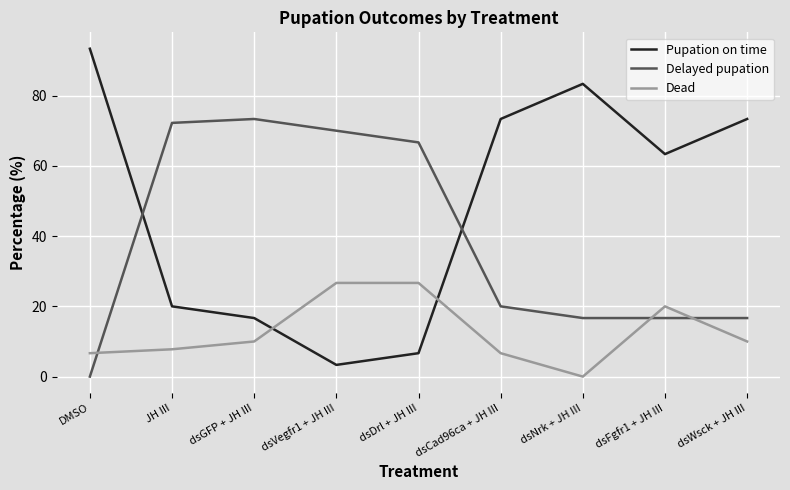

List the series in order of their peak value, highest first.

Pupation on time, Delayed pupation, Dead